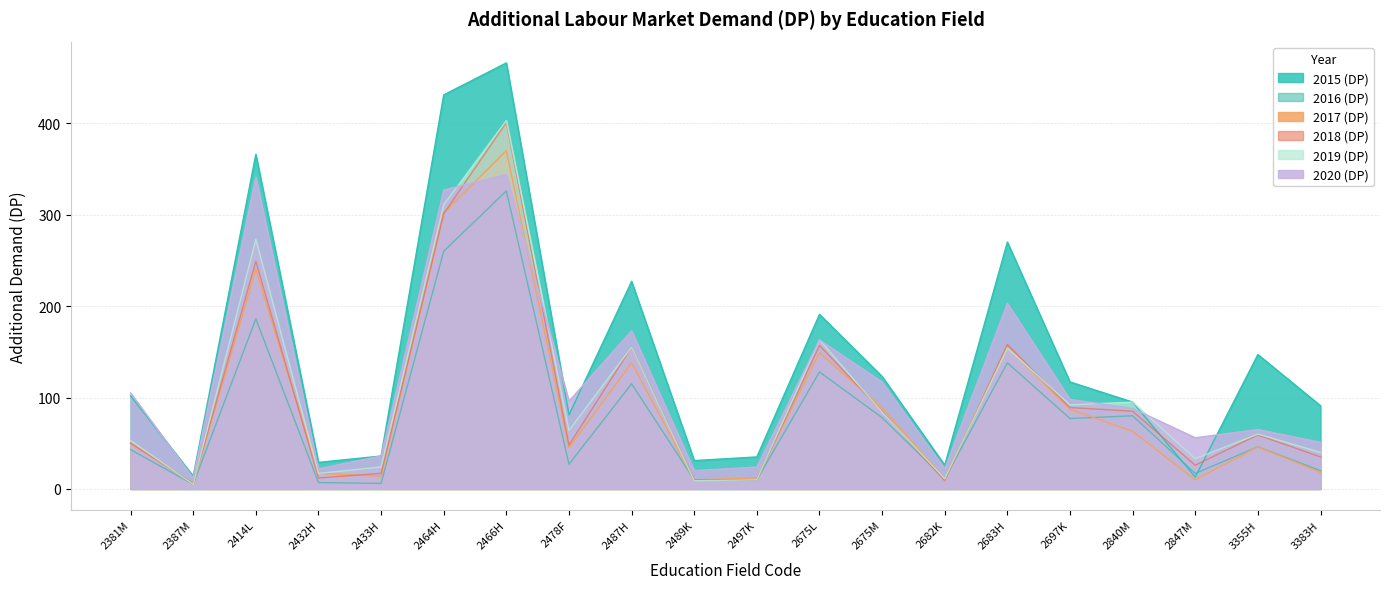

Reading left to right, extract all data points from this chart.

2015 (DP): 102	14	366	29	36	431	466	81	227	31	35	191	123	26	270	117	95	13	147	91
2016 (DP): 43	5	186	7	6	260	326	27	115	10	10	128	78	11	138	77	80	17	46	20
2017 (DP): 50	6	240	17	14	302	370	45	138	10	12	149	89	11	156	87	63	10	46	18
2018 (DP): 50	6	249	12	17	301	401	48	155	10	10	157	85	9	158	89	85	26	59	35
2019 (DP): 53	5	273	17	24	311	403	64	155	9	10	163	84	11	154	92	95	33	60	40
2020 (DP): 105	12	341	22	36	327	344	96	173	20	24	163	117	22	203	98	88	56	65	51